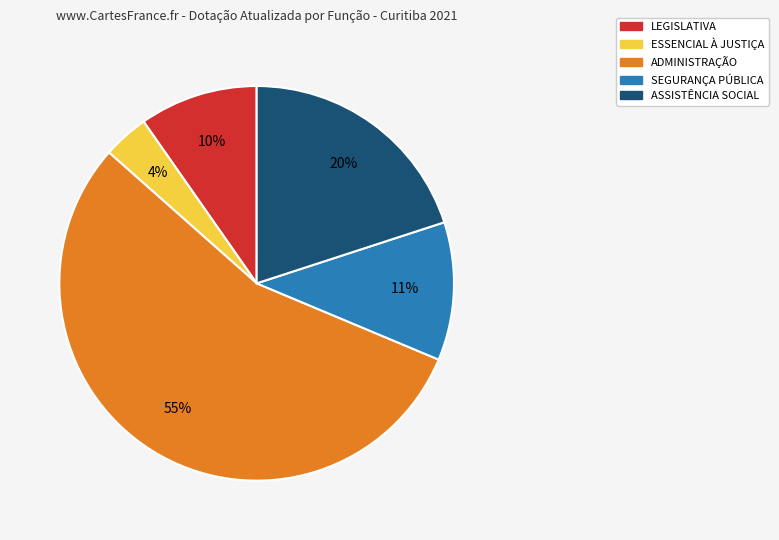

Which has a higher value, ESSENCIAL À JUSTIÇA or SEGURANÇA PÚBLICA?

SEGURANÇA PÚBLICA